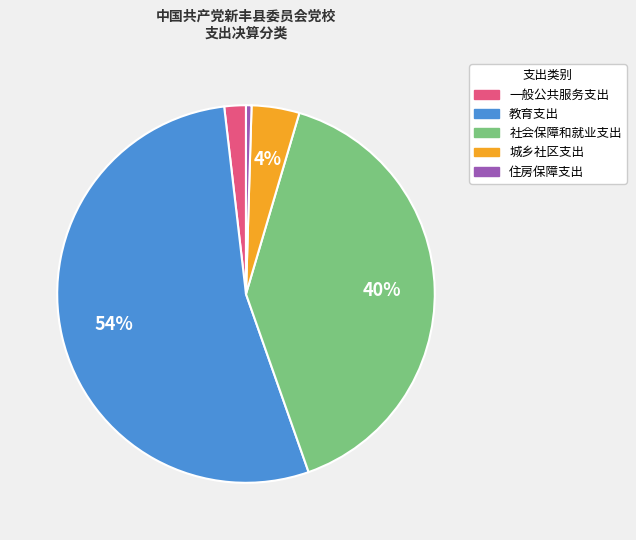

To the nearest percent, what is the combined percentage of 住房保障支出 and 一般公共服务支出?

2%